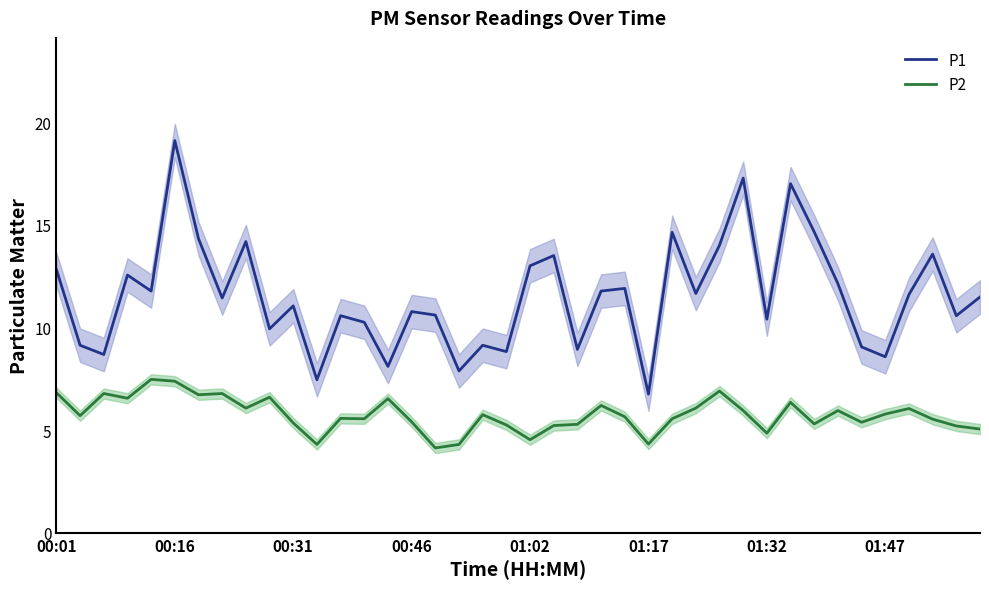

What are all the series names shown in the legend?

P1, P2